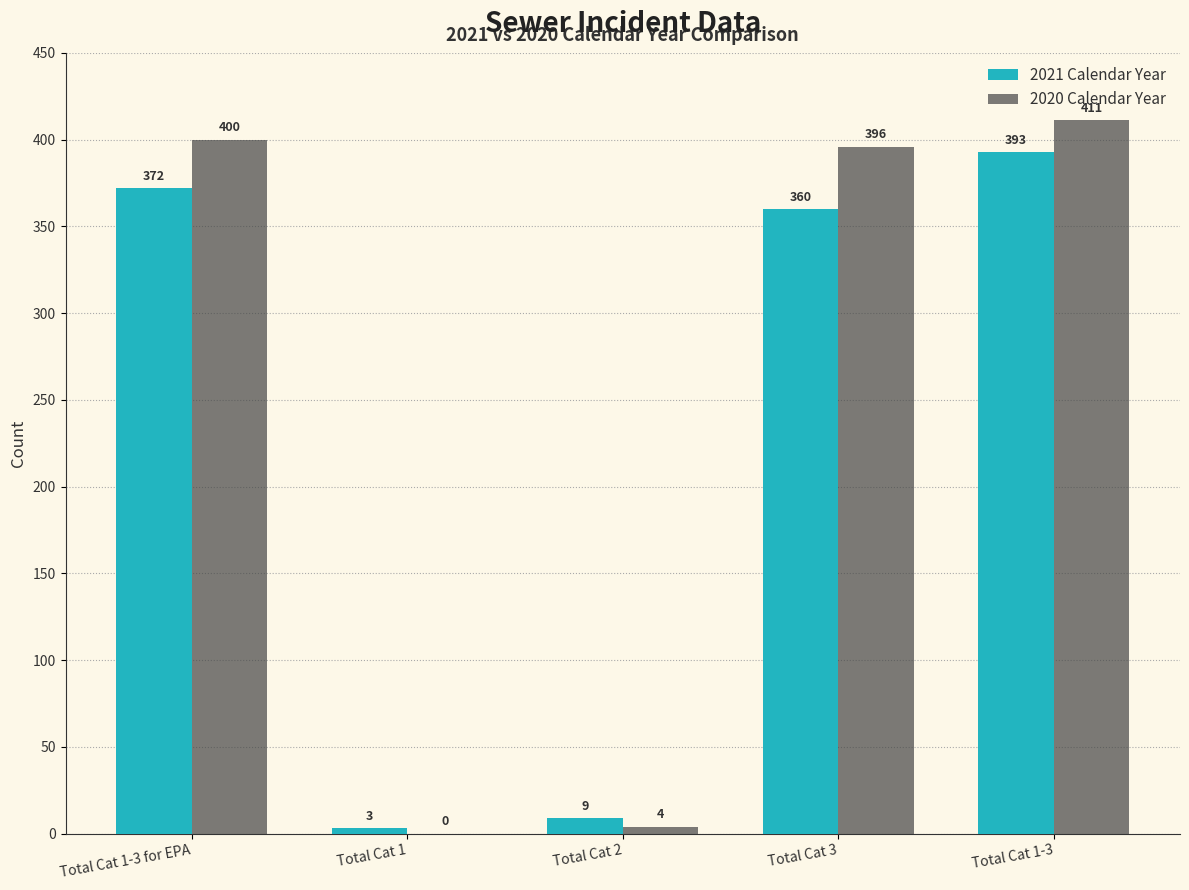

Count the number of categories in the chart.

5